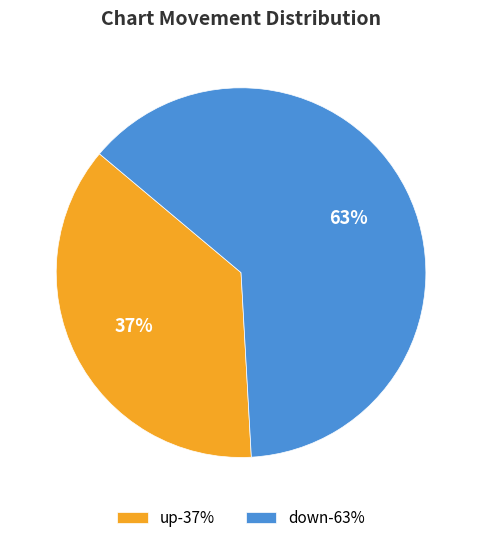

Combined, do down-63% and up-37% account for over 50%?

Yes